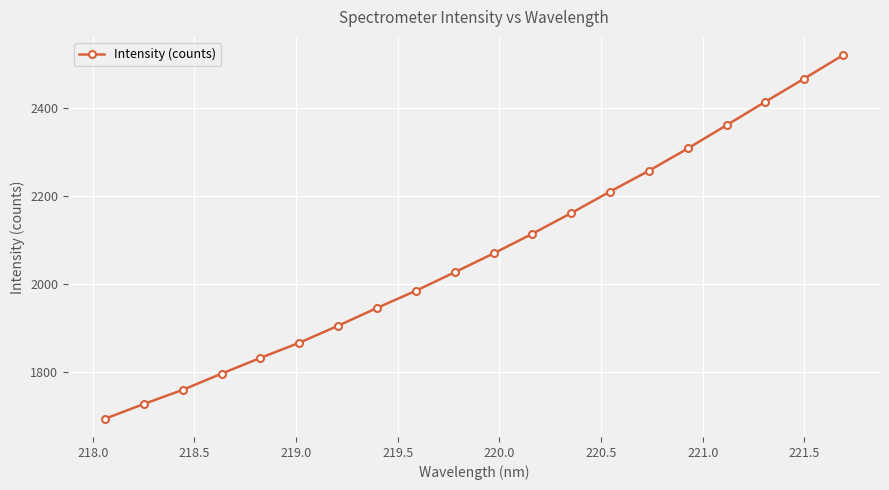

How many data points are above 2069?

10